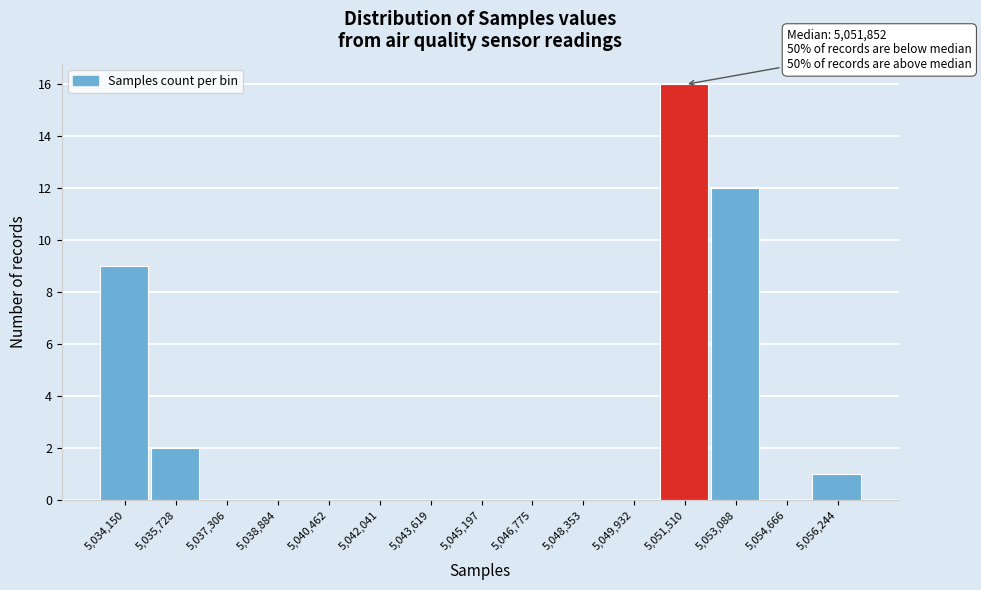

Over which range of the x-axis is the bar tallest?

5050800 to 5052200